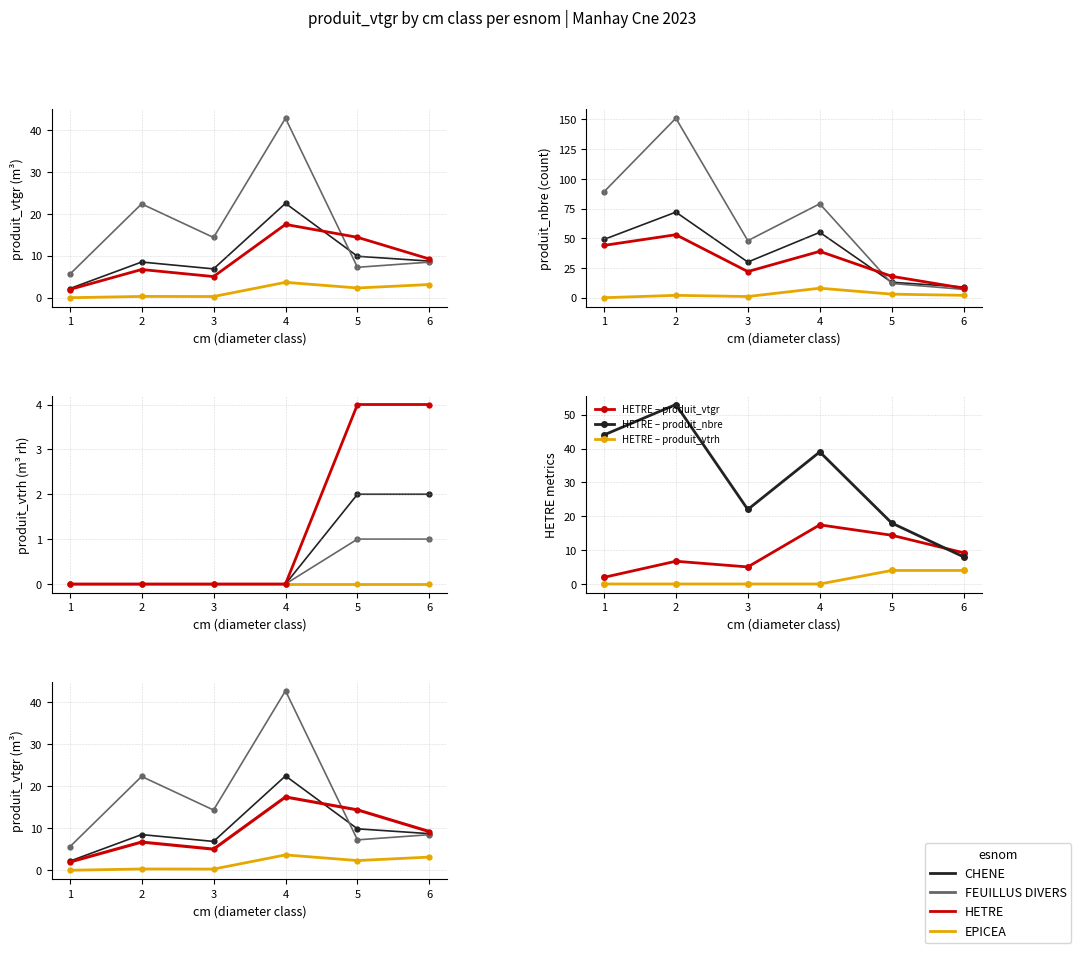

Count the number of data series in this chart.

4